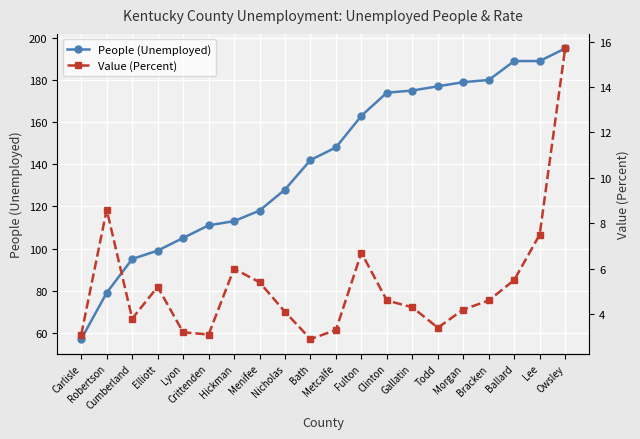

The value of People (Unemployed) at Morgan is 104.7. True or false?

False